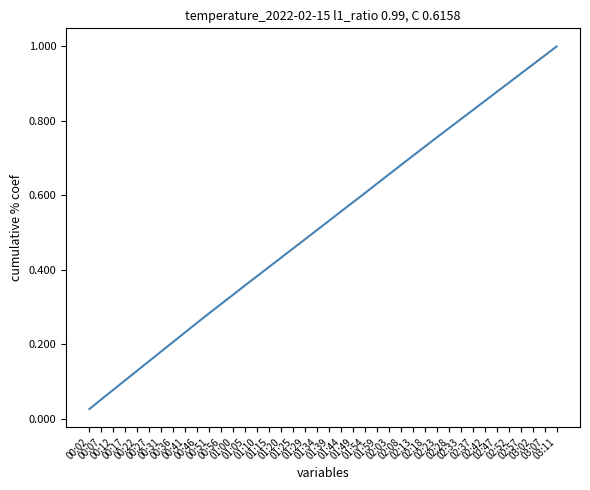

The chart shows a value of 0.1 at 00:27. True or false?

False